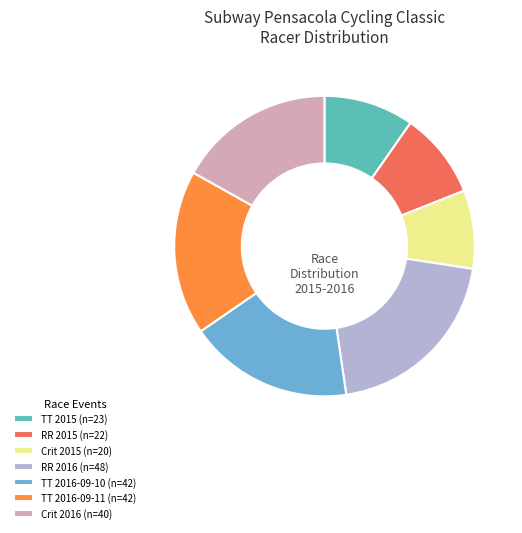

What is the ratio of the value at TT 2016-09-10 (n=42) to the value at RR 2015 (n=22)?

1.9